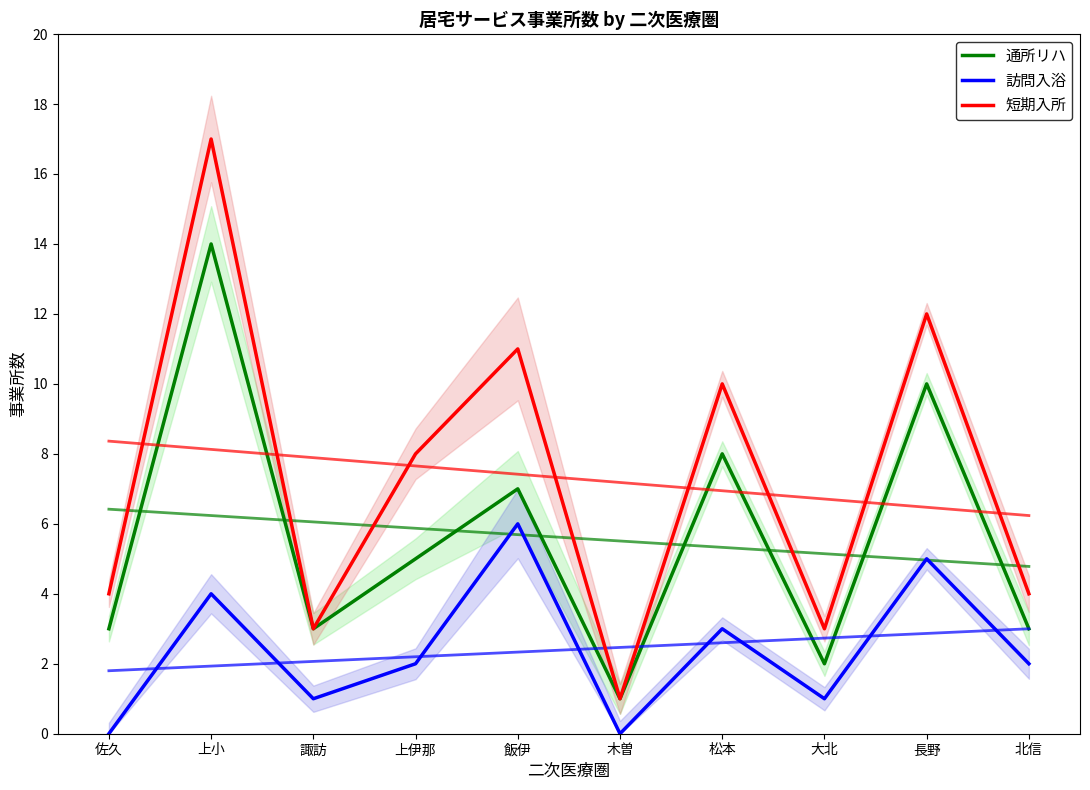

Which label corresponds to the smallest value in the chart?

佐久